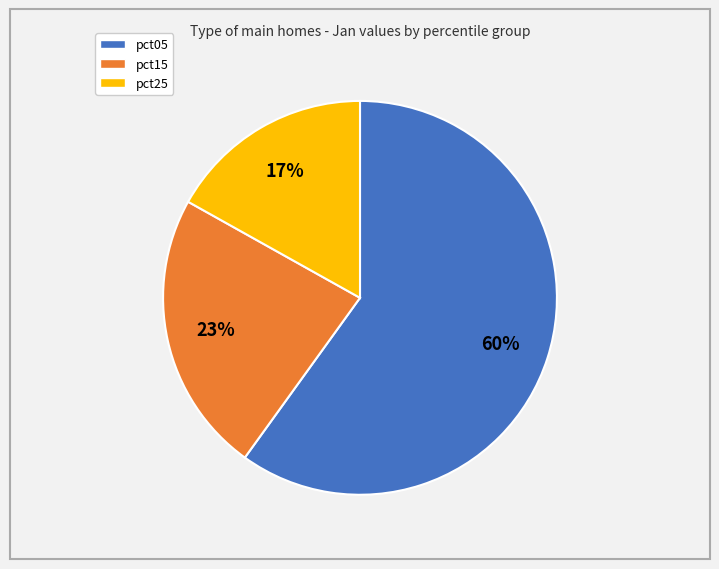

To the nearest percent, what is the difference between the largest and smallest slice percentages?

43%